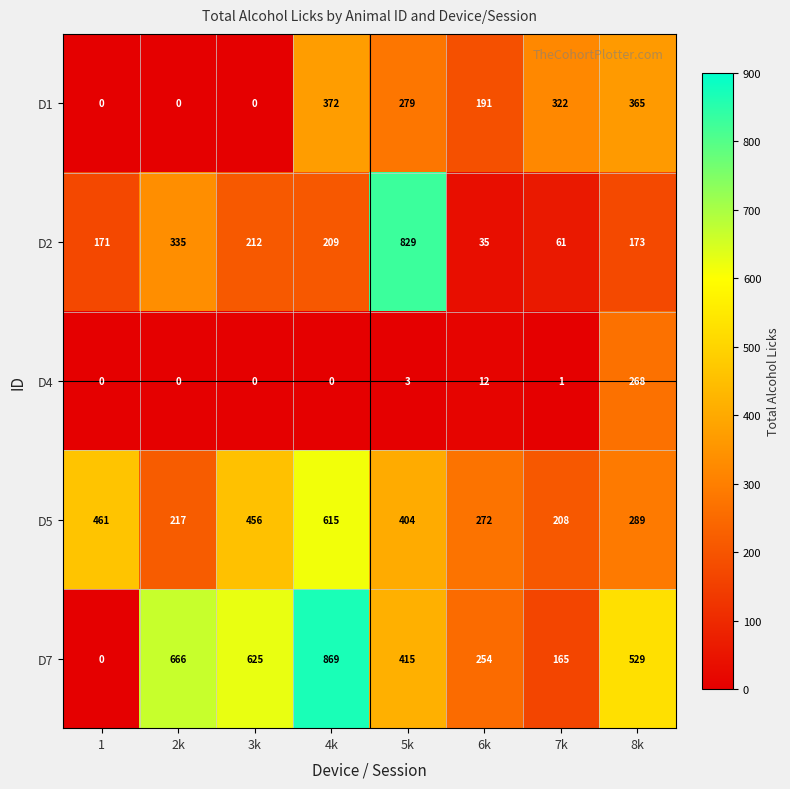

Where is D5 nearest to the value 411?

5k